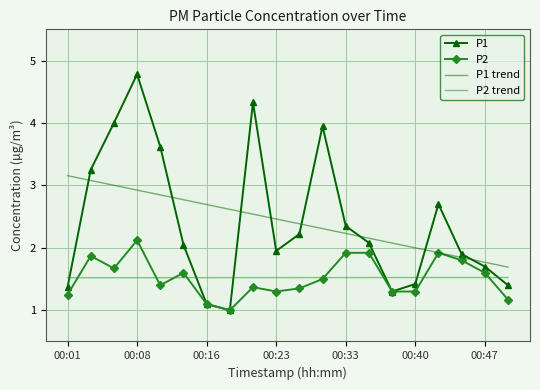

List the series in order of their peak value, highest first.

P1, P1 trend, P2, P2 trend